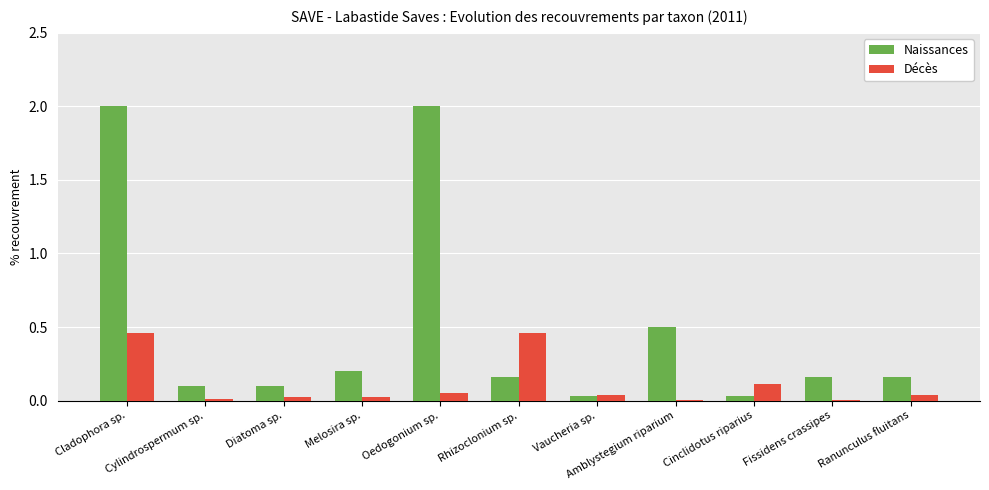

Which series has the largest total across all categories?

Naissances